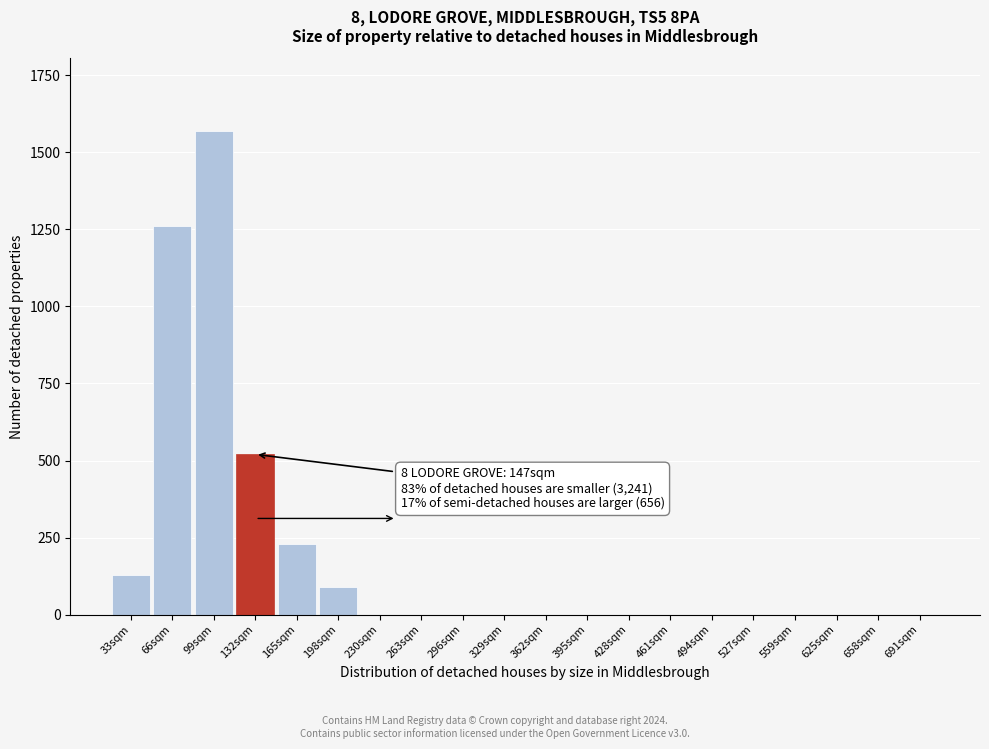

Reading left to right, list all the values displayed in this chart.

33sqm=130	66sqm=1260	99sqm=1570	132sqm=520	165sqm=230	198sqm=90	230sqm=0	263sqm=0	296sqm=0	329sqm=0	362sqm=0	395sqm=0	428sqm=0	461sqm=0	494sqm=0	527sqm=0	559sqm=0	625sqm=0	658sqm=0	691sqm=0